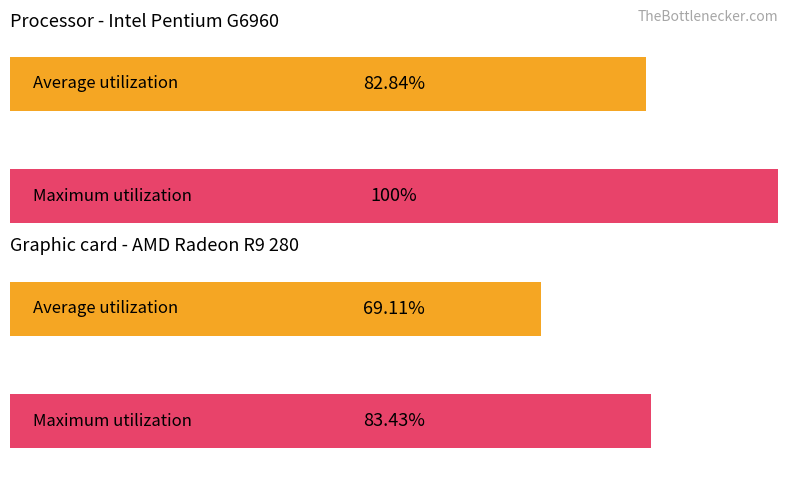

Does the chart contain stacked bars?

No